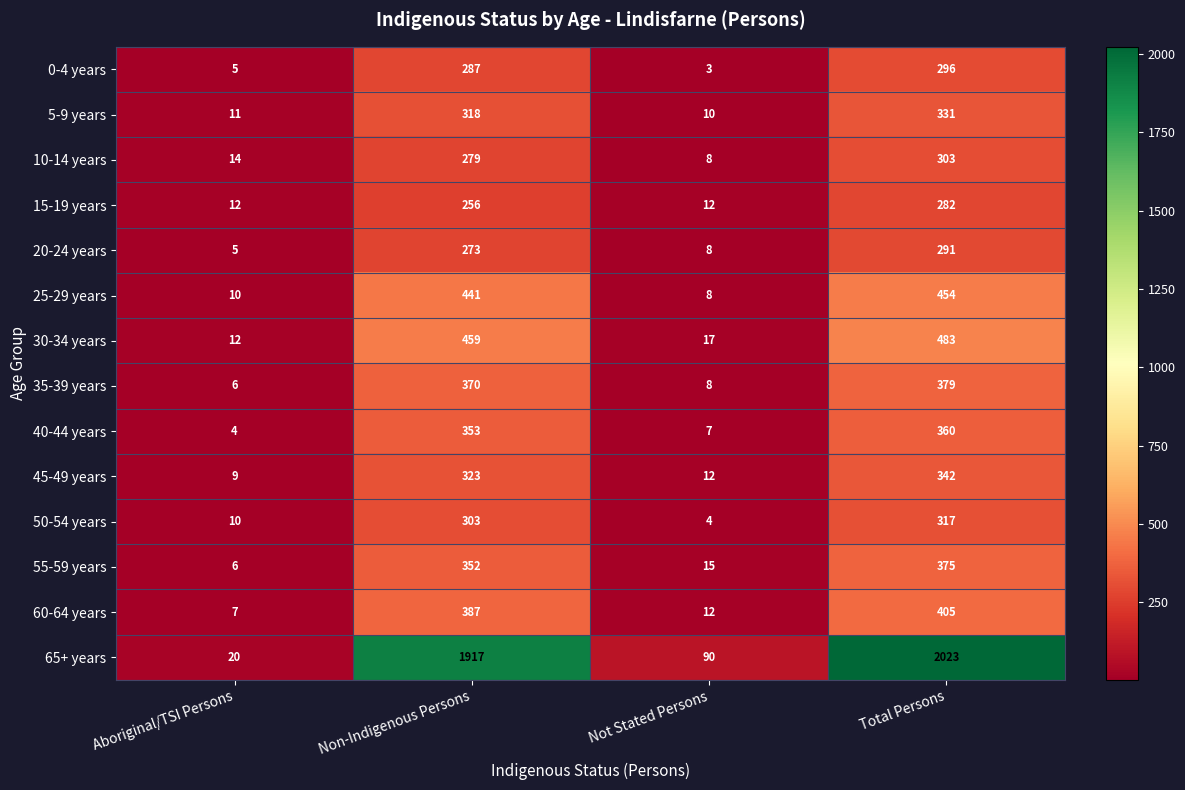

Where is 45-49 years nearest to the value 175?

Non-Indigenous Persons